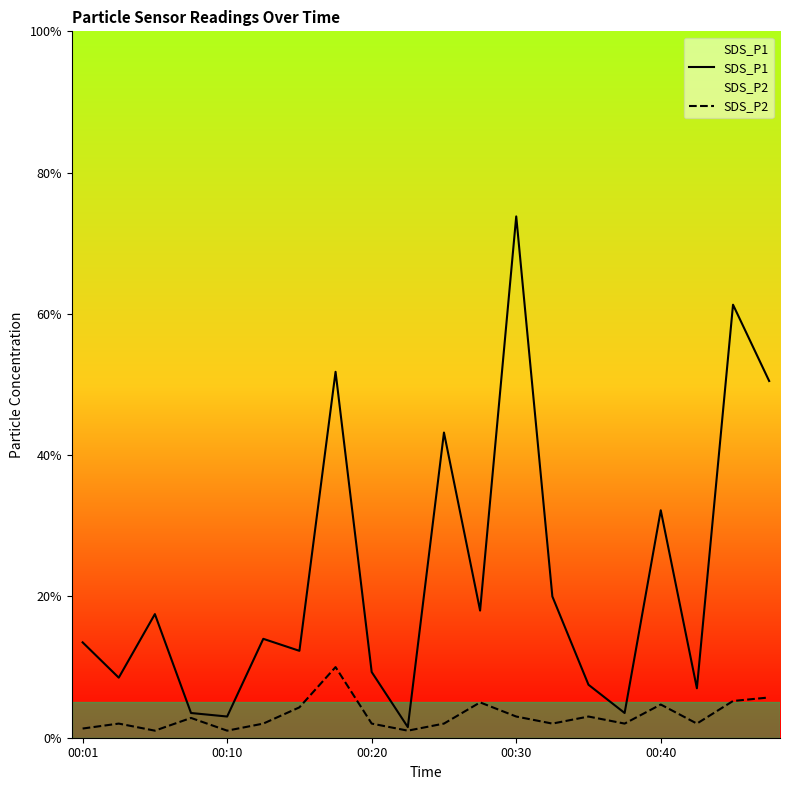

At 00:03, list the series in order from largest to smallest.

SDS_P1, SDS_P2